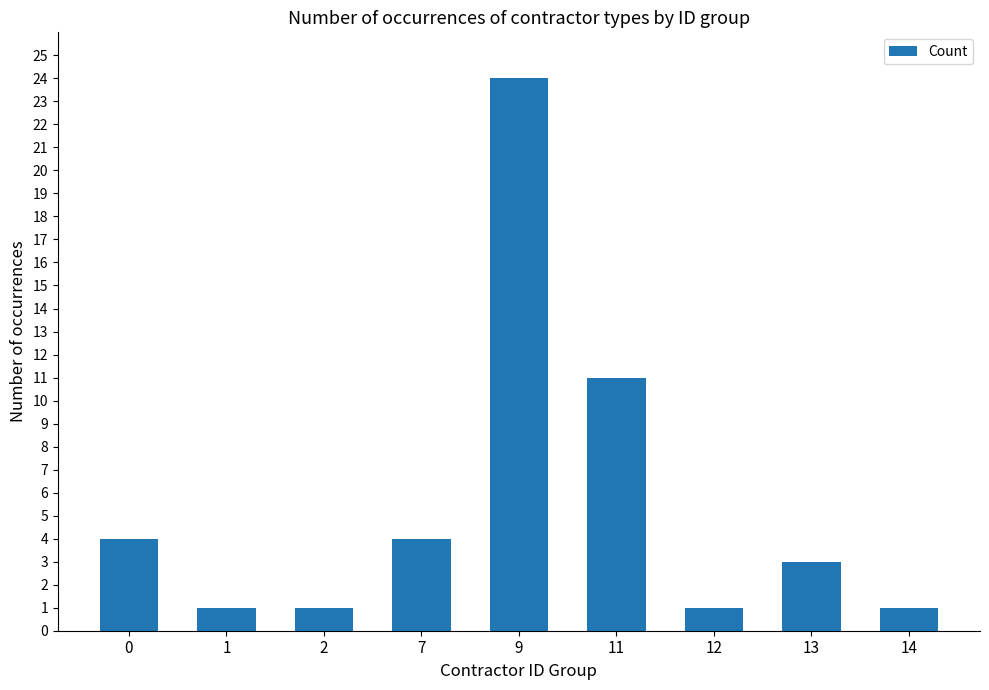

What is the average value?

6